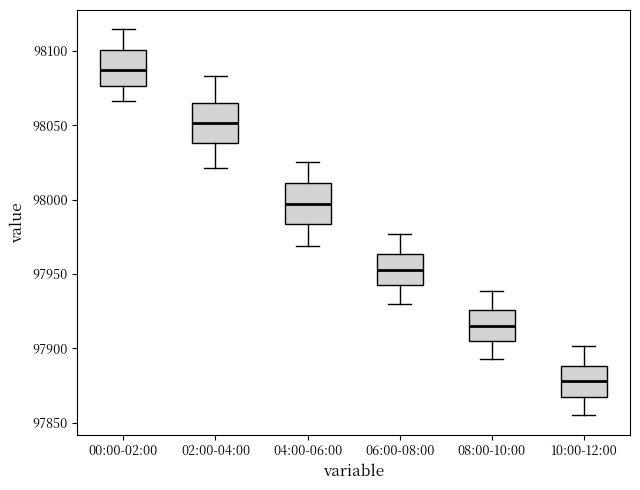

Reading left to right, transcribe this box plot: for each box, give where its median line is, the range the box spans, and where its two whiskers end, as read against the y-axis. The values are not printed on the chart, so give them approximately, as read against the axis.

00:00-02:00: median 98085, box 98075 to 98100, whiskers 98065 to 98115
02:00-04:00: median 98050, box 98040 to 98065, whiskers 98020 to 98085
04:00-06:00: median 97995, box 97985 to 98010, whiskers 97970 to 98025
06:00-08:00: median 97955, box 97940 to 97965, whiskers 97930 to 97975
08:00-10:00: median 97915, box 97905 to 97925, whiskers 97895 to 97940
10:00-12:00: median 97880, box 97865 to 97890, whiskers 97855 to 97900